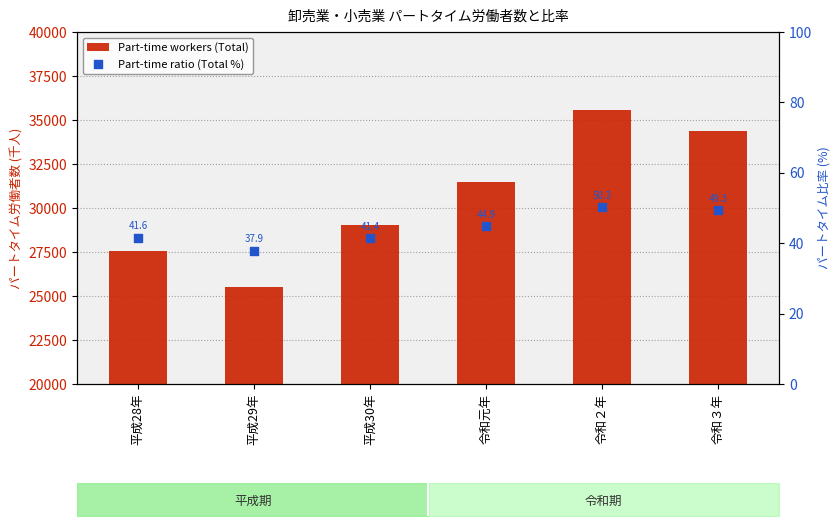

Which series reaches the maximum Y coordinate?

Part-time workers (Total)